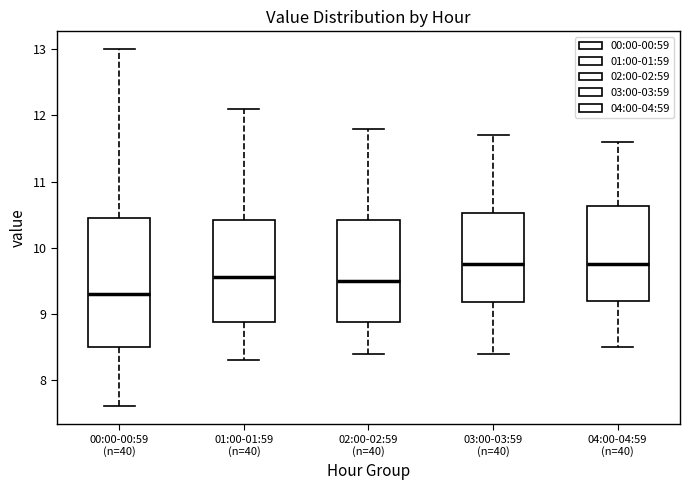

Comparing the boxes themselves (not the whiskers), which one is the tallest?

00:00-00:59 (n=40)